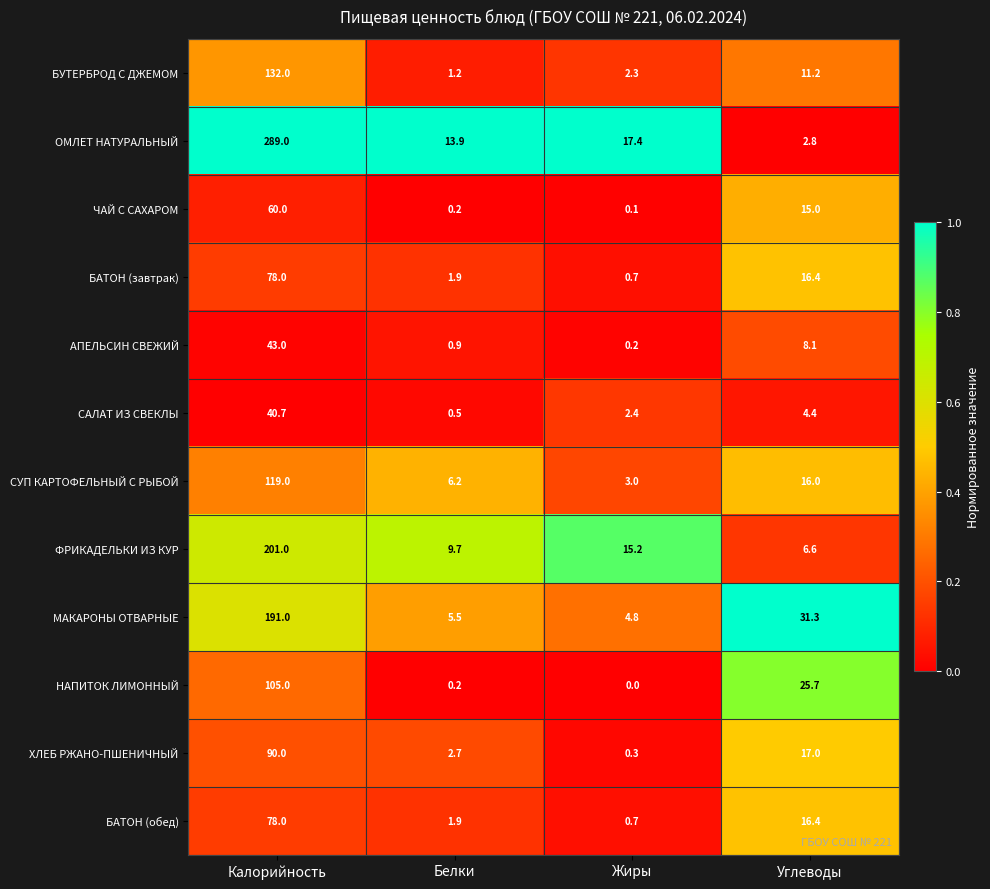

List the labels in order of АПЕЛЬСИН СВЕЖИЙ value, smallest first.

Жиры, Белки, Углеводы, Калорийность